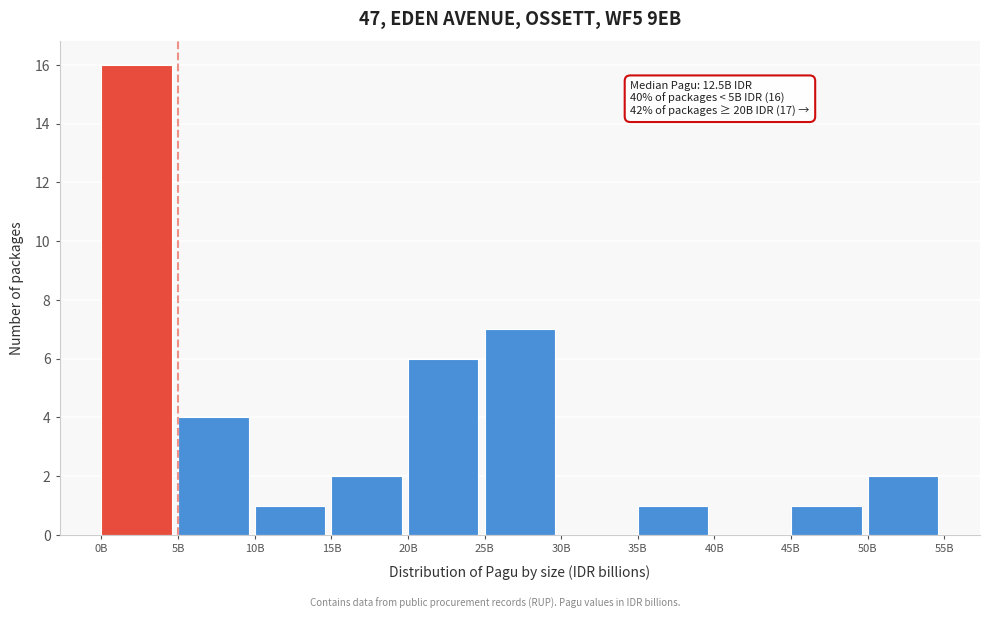

Reading left to right, list all the values displayed in this chart.

0B=16	5B=4	10B=1	15B=2	20B=6	25B=7	30B=0	35B=1	40B=0	45B=1	50B=2